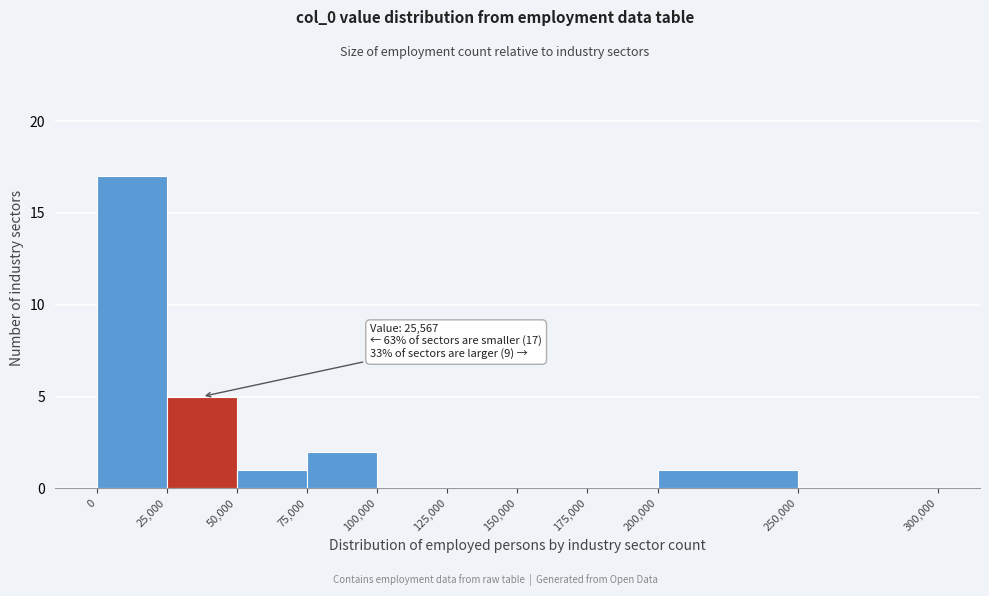

Over which range of the x-axis is the bar tallest?

0 to 25,000